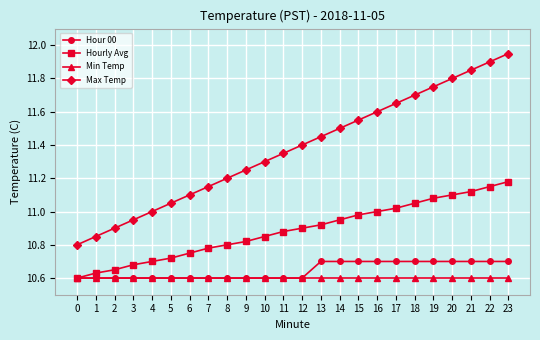

At which category is the sum across all series the highest?

23